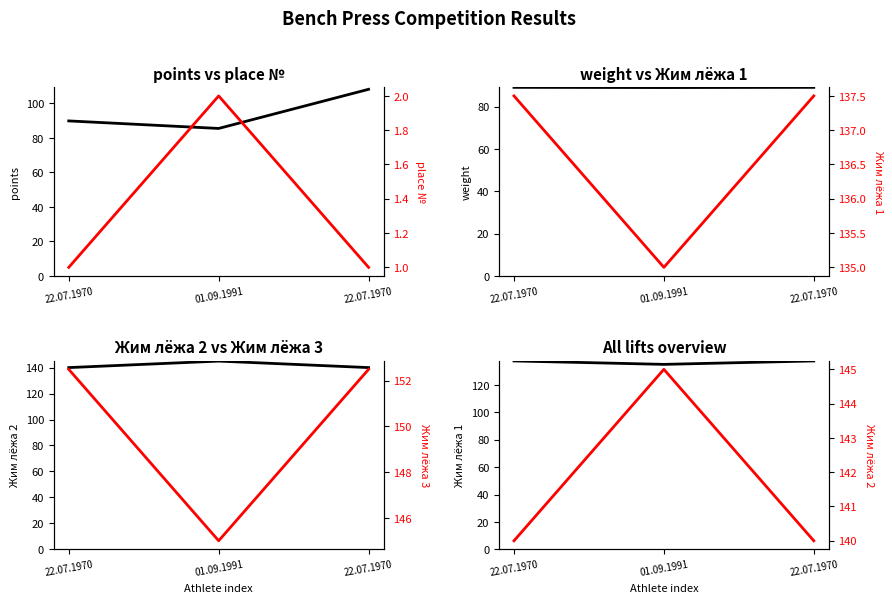

What is the highest value of the points series?

108.1